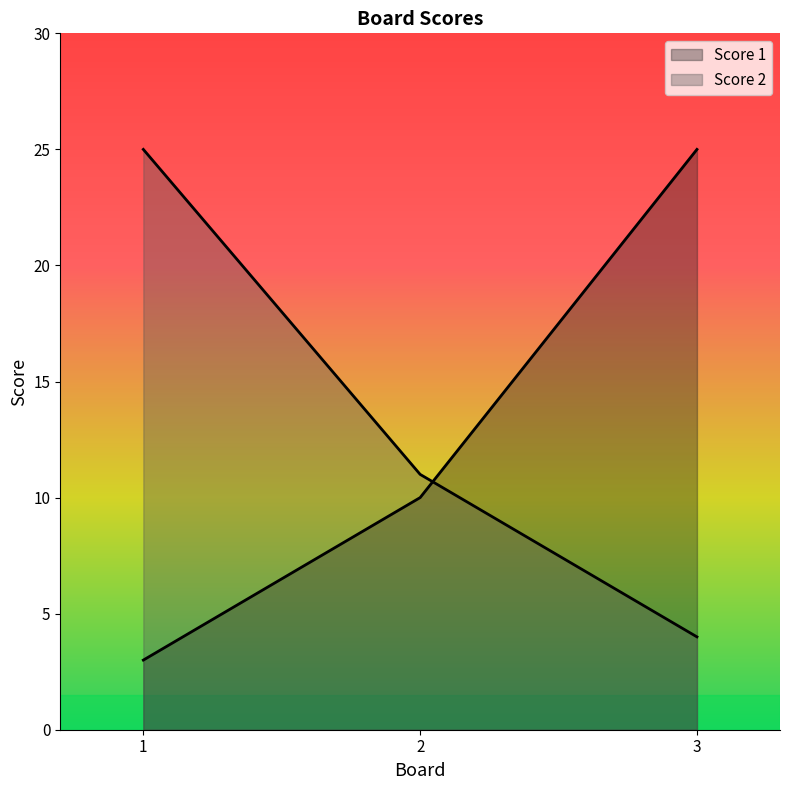

Which series has the largest total across all categories?

Score 2